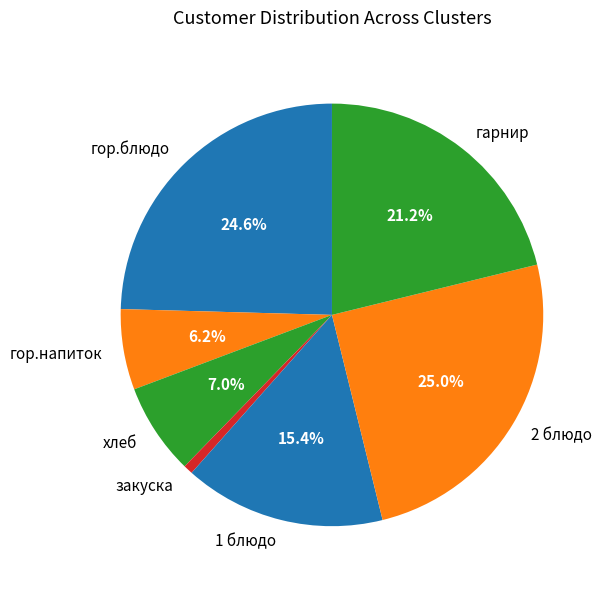

What portion of the pie excludes 1 блюдо?

84.6%